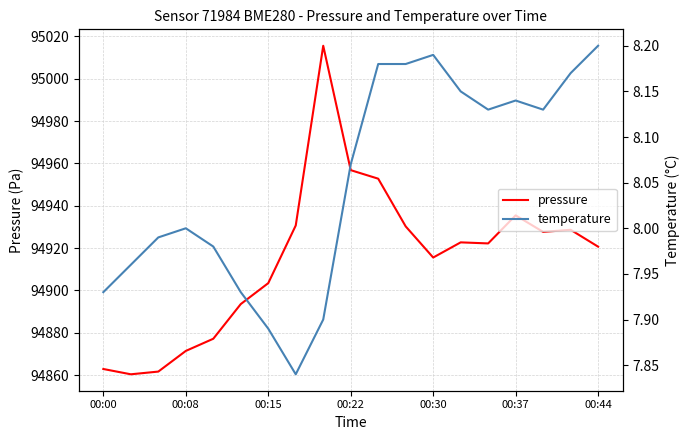

True or false: temperature and pressure intersect in this chart.

False